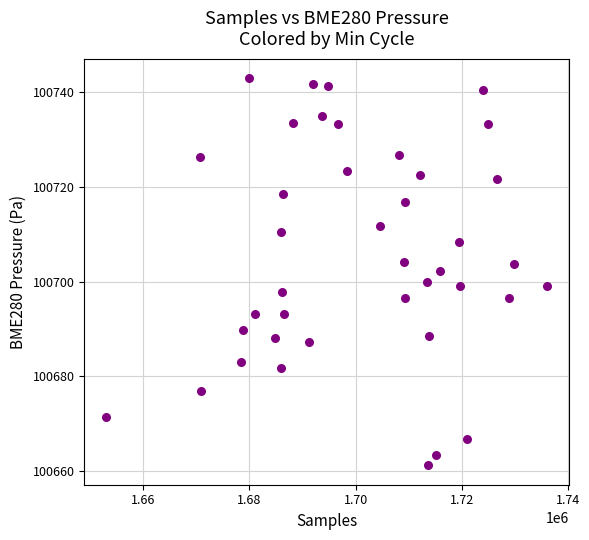

What is the range of X values (max minus min)?

82983.0